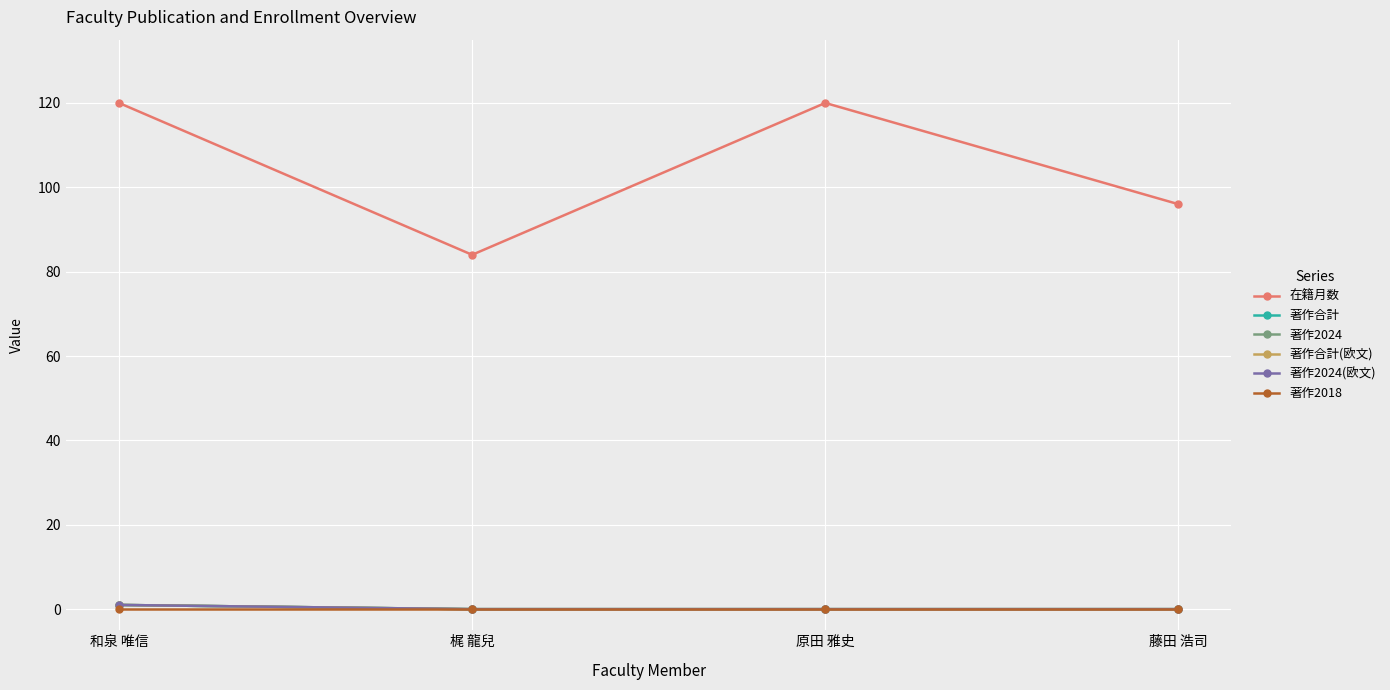

List the series in order of their peak value, lowest first.

著作2018, 著作合計, 著作2024, 著作合計(欧文), 著作2024(欧文), 在籍月数